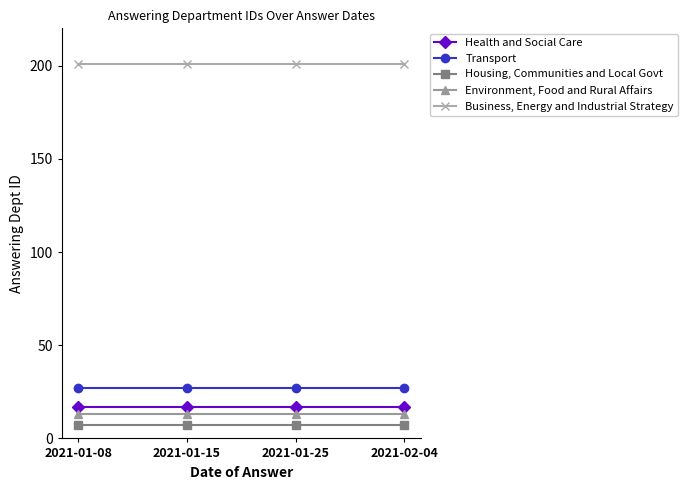

Rank the series at 2021-02-04 from highest to lowest value.

Business, Energy and Industrial Strategy, Transport, Health and Social Care, Environment, Food and Rural Affairs, Housing, Communities and Local Govt